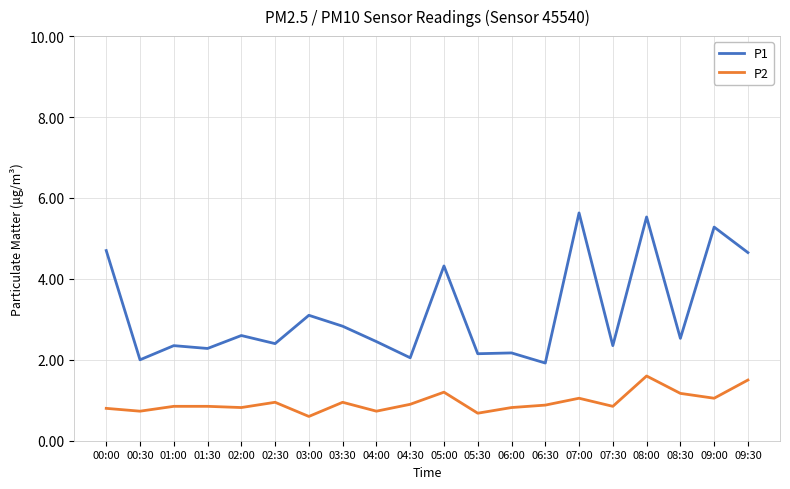

Rank the series by their maximum value, from lowest to highest.

P2, P1